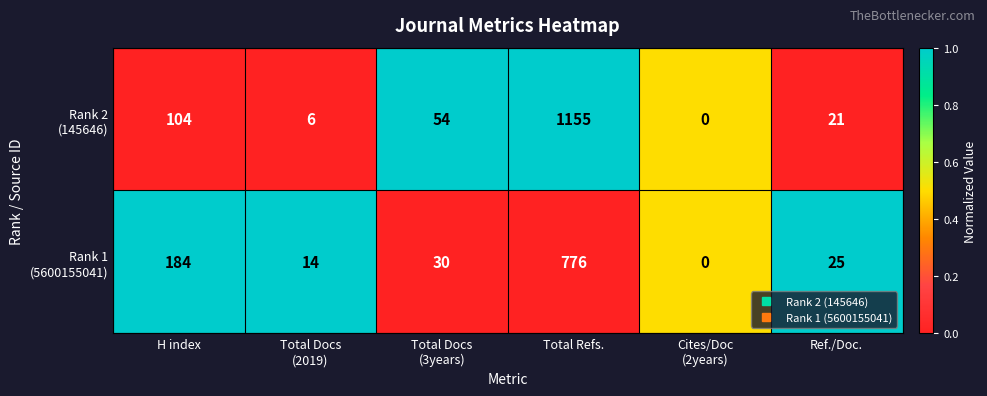

What is the greatest value displayed?

1155